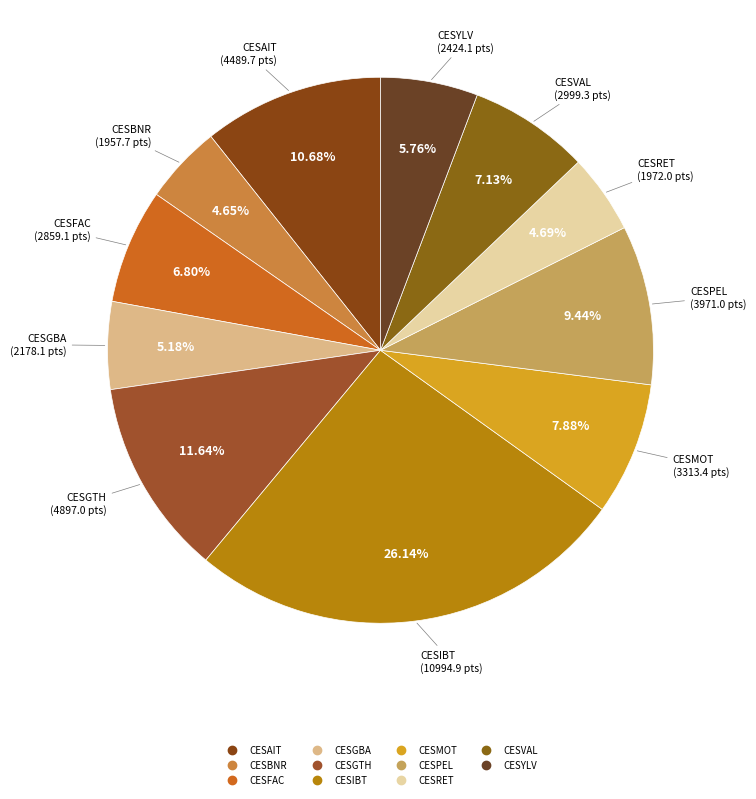

What percentage is the CESVAL slice, to the nearest percent?

7%